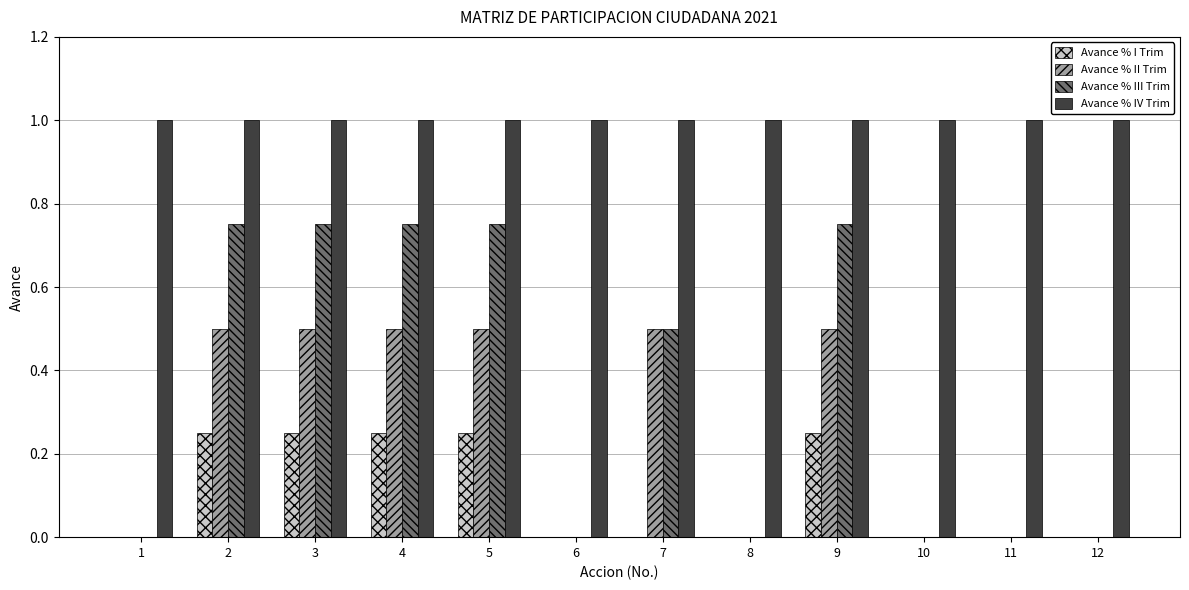

Which series has the largest total across all categories?

Avance % IV Trim